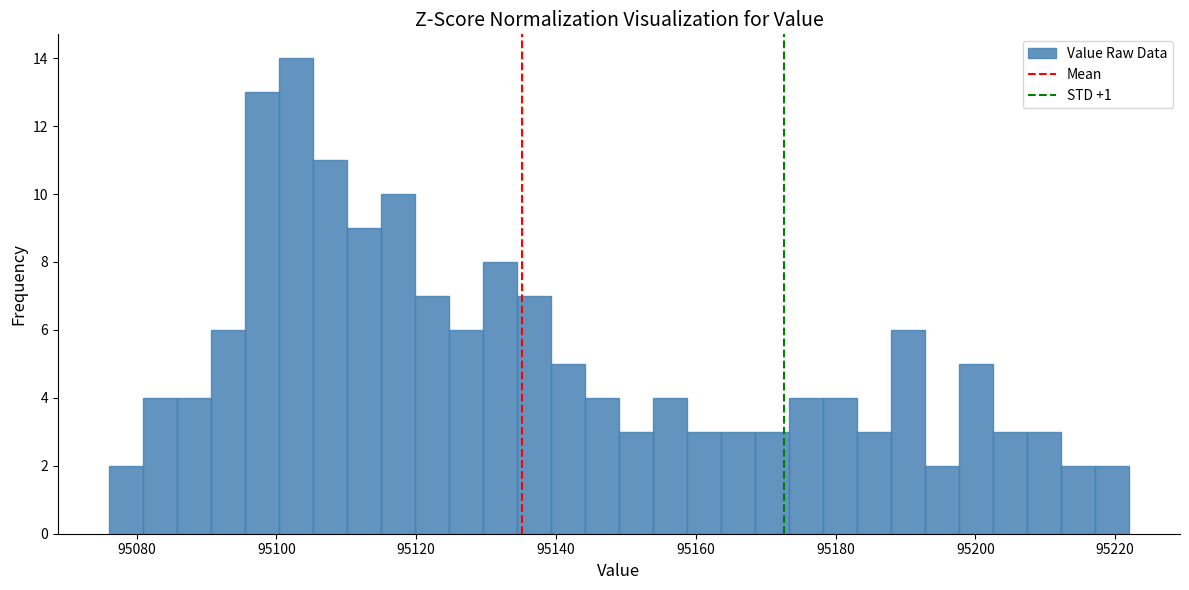

Read against the x-axis, roughly where is the centre of the tallest bar?

95102